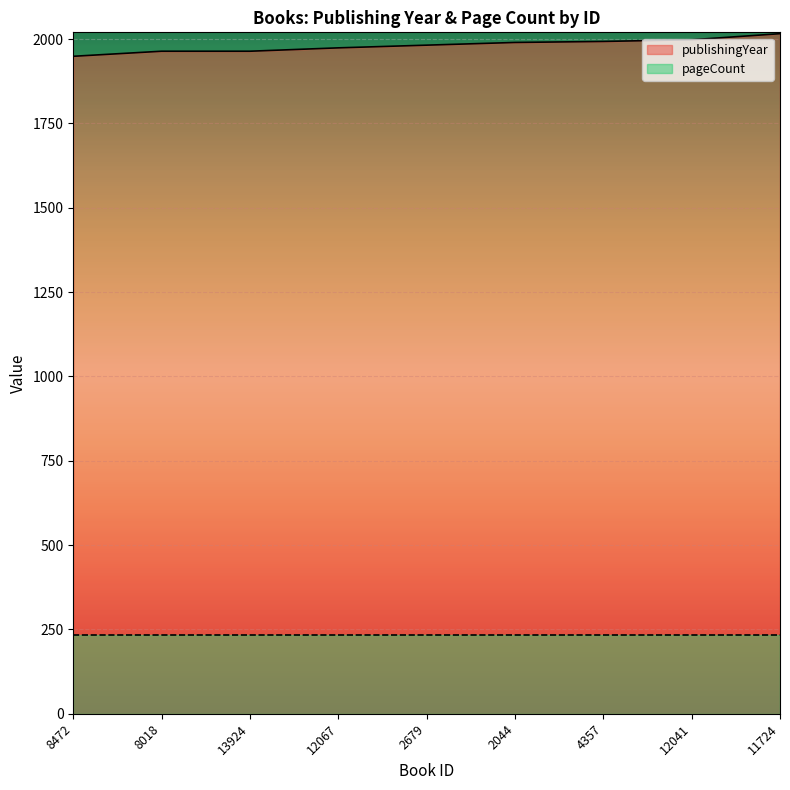

Which has a higher value, 11724 or 13924?

11724